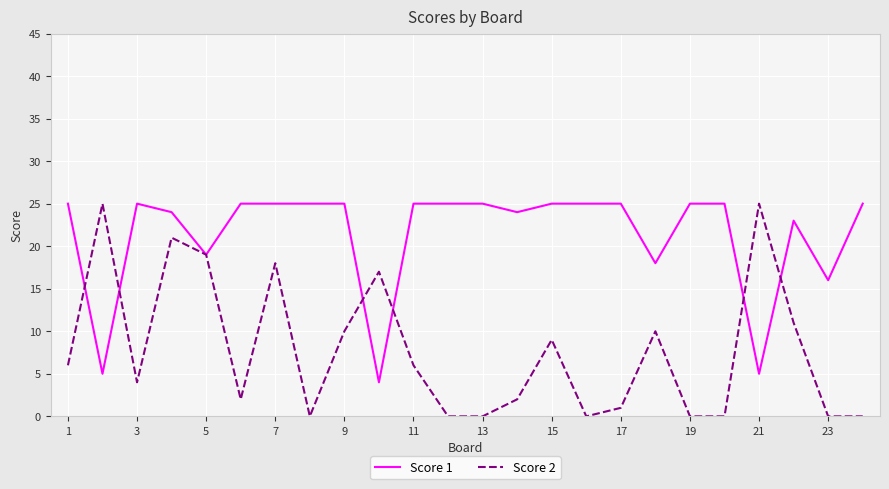

What is the difference between the second highest and second lowest values in the Score 1 series?

20